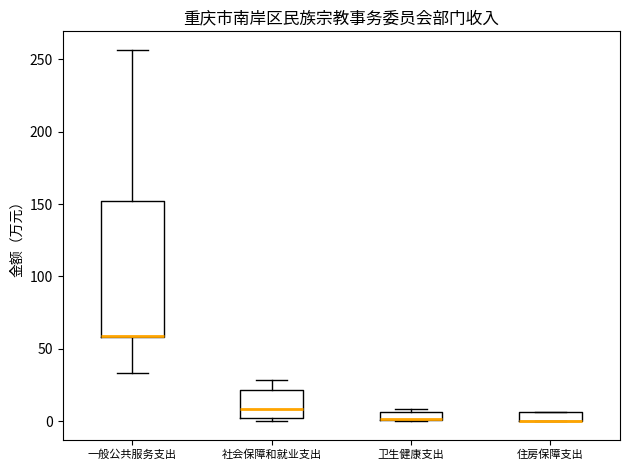

Where is the lower edge of the box for 社会保障和就业支出 on the y-axis? The values are not printed on the chart, so give them approximately, as read against the axis.

0